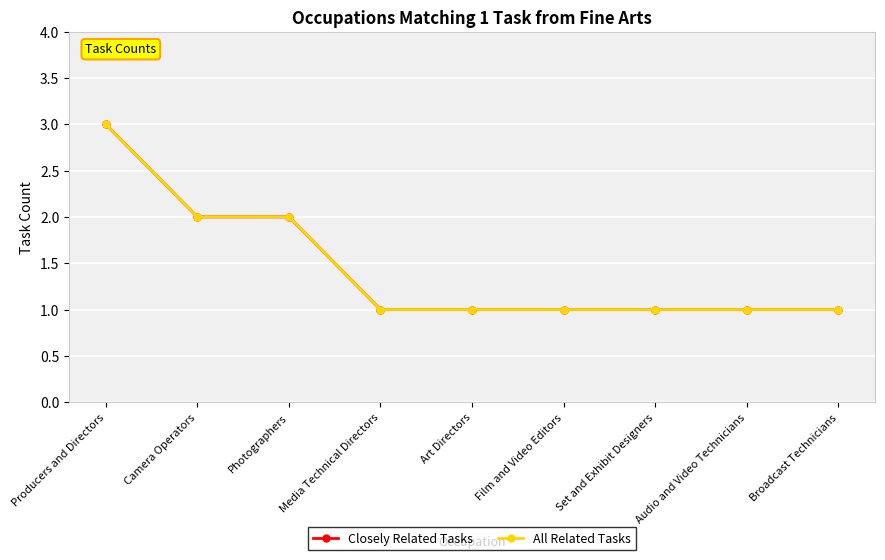

How many lines are shown in the chart?

2